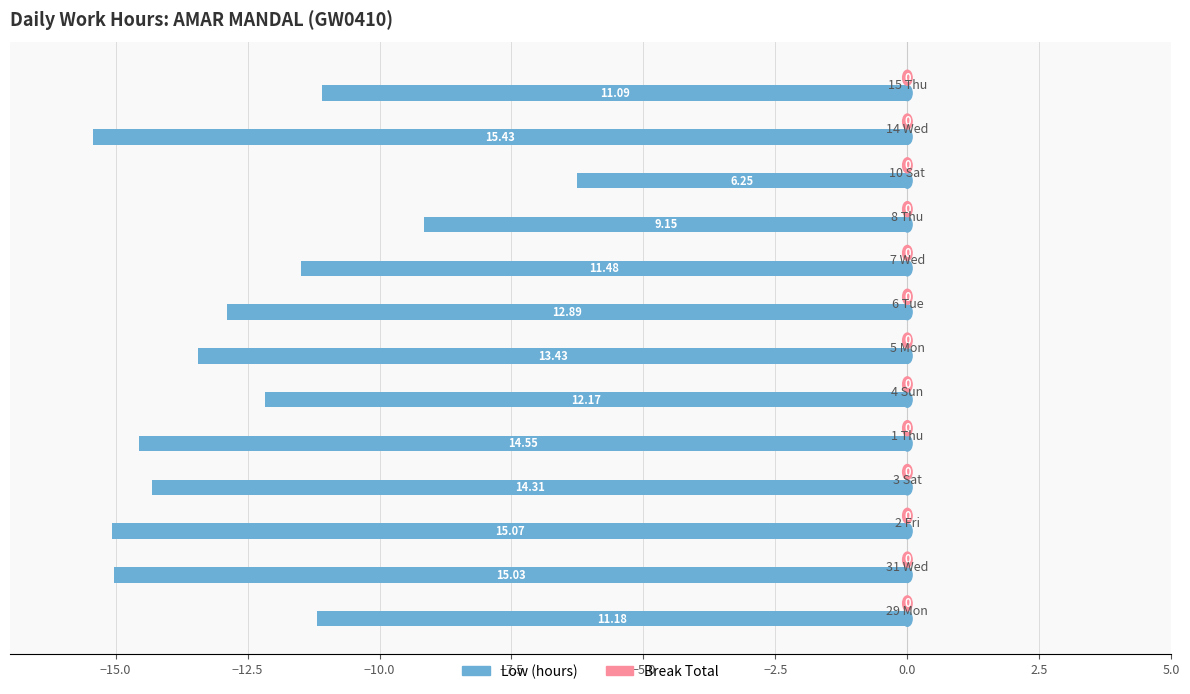

How many bars are there in total?

13